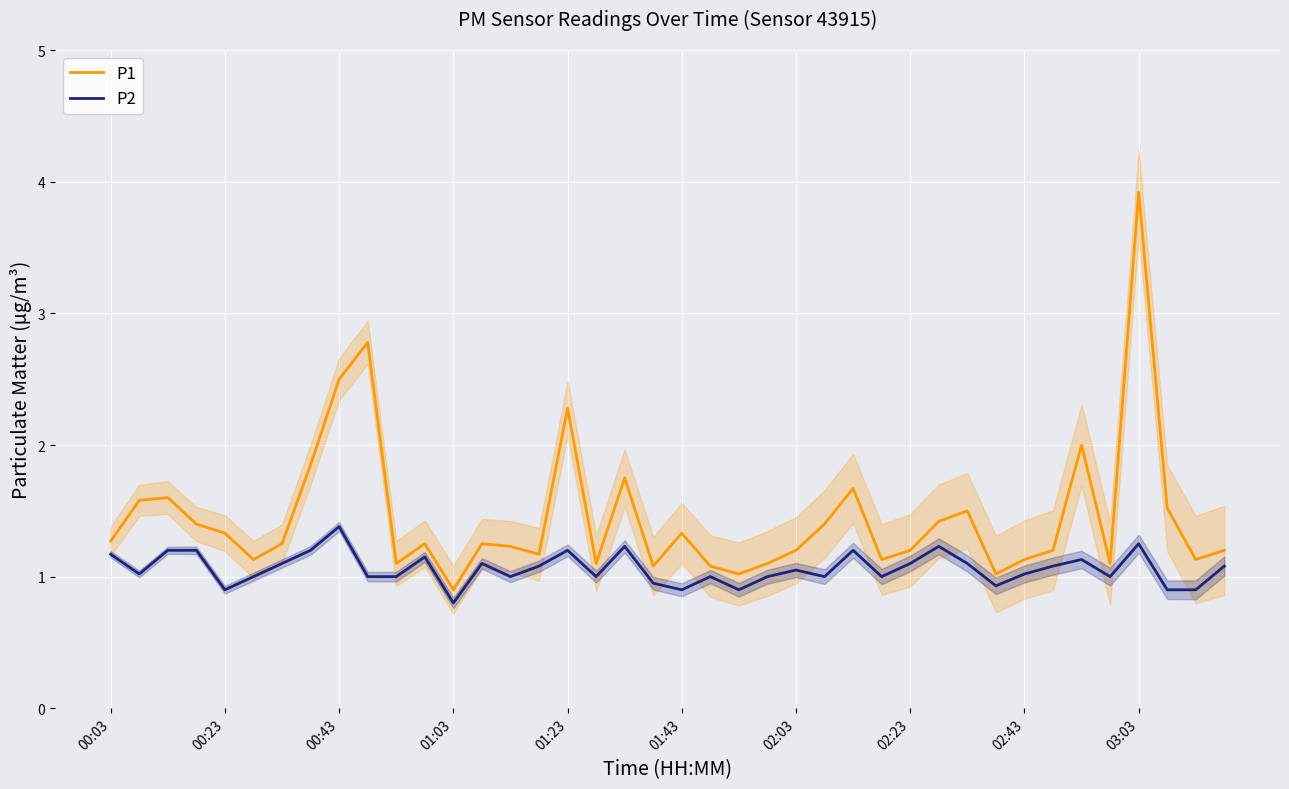

What is the difference between the maximum and second lowest values in the P1 series?

2.9